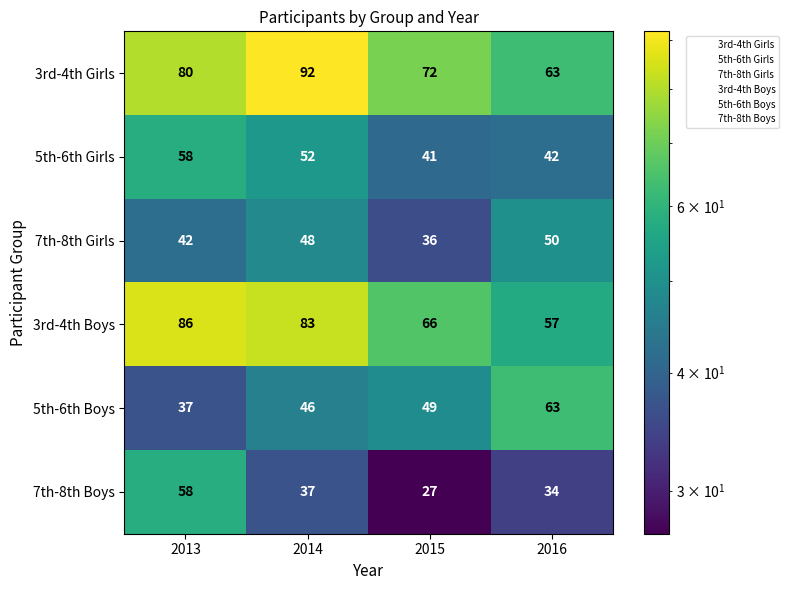

At 2015, list the series in order from smallest to largest.

7th-8th Boys, 7th-8th Girls, 5th-6th Girls, 5th-6th Boys, 3rd-4th Boys, 3rd-4th Girls